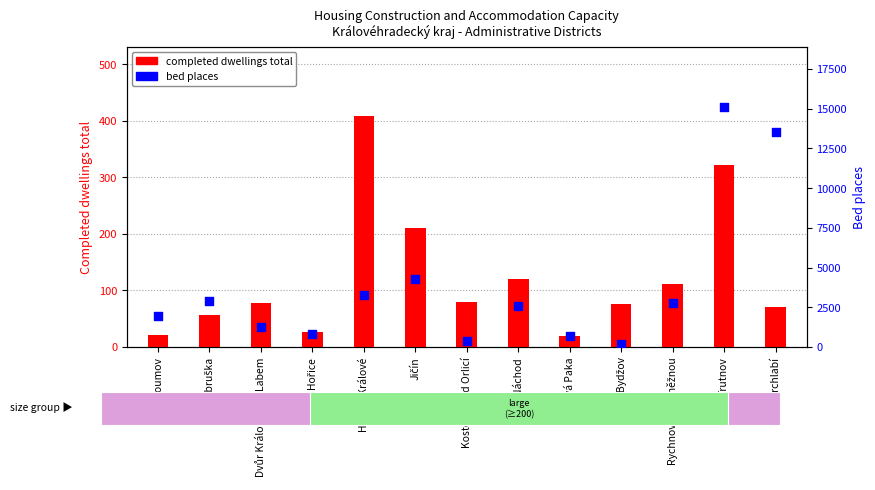

Which series reaches the minimum Y coordinate?

completed dwellings total